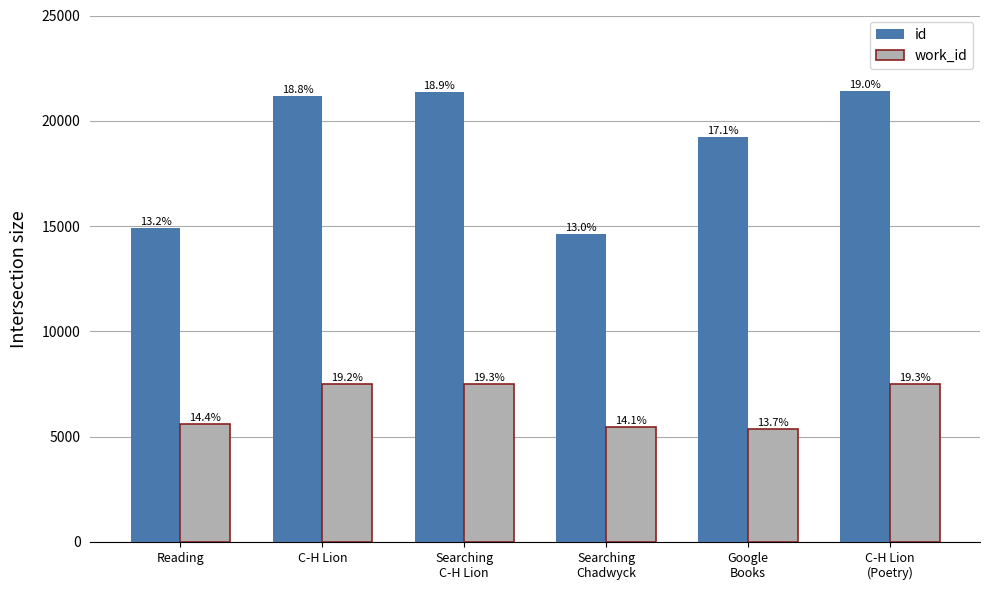

Is the value of id at Reading greater than the value of work_id at Searching
C-H Lion?

Yes